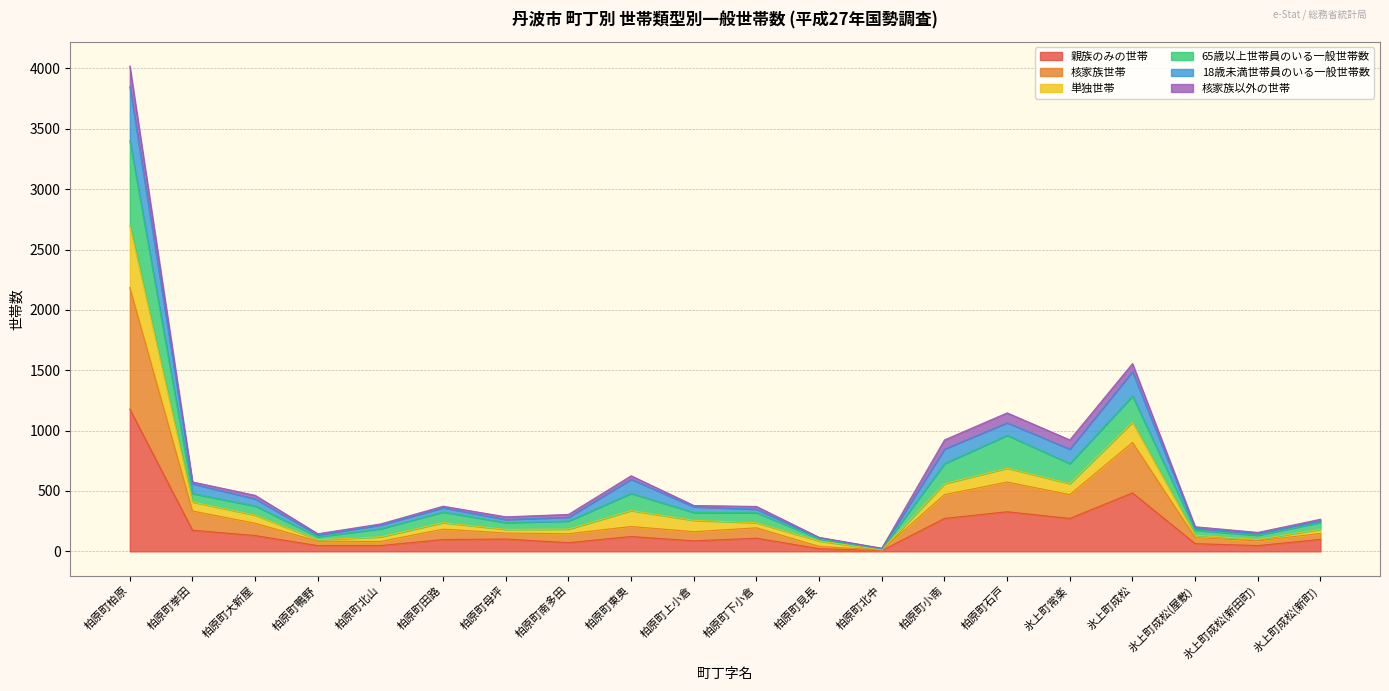

What are all the series names shown in the legend?

親族のみの世帯, 核家族世帯, 単独世帯, 65歳以上世帯員のいる一般世帯数, 18歳未満世帯員のいる一般世帯数, 核家族以外の世帯